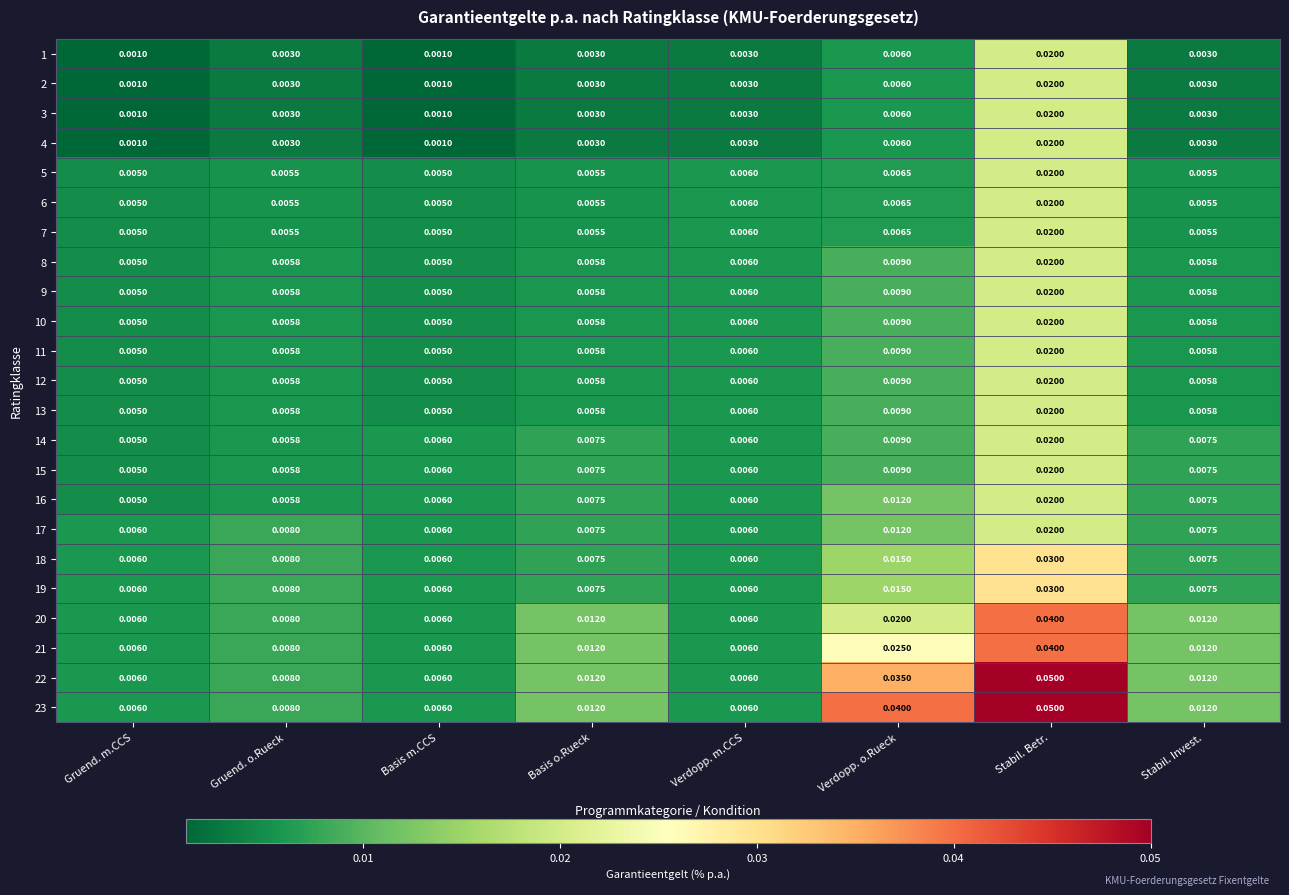

Which series has the largest total across all categories?

23